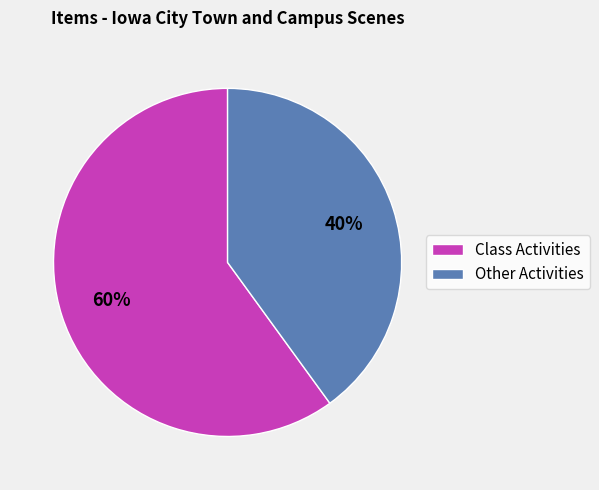

What percentage is the Other Activities slice, to the nearest percent?

40%